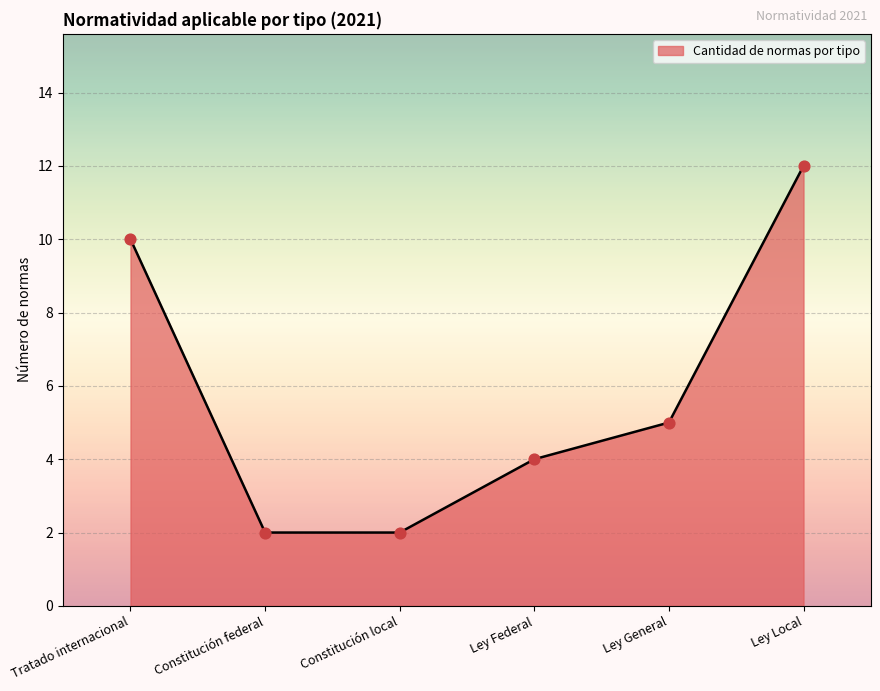

What is the change in value from Constitución federal to Ley General?

+3